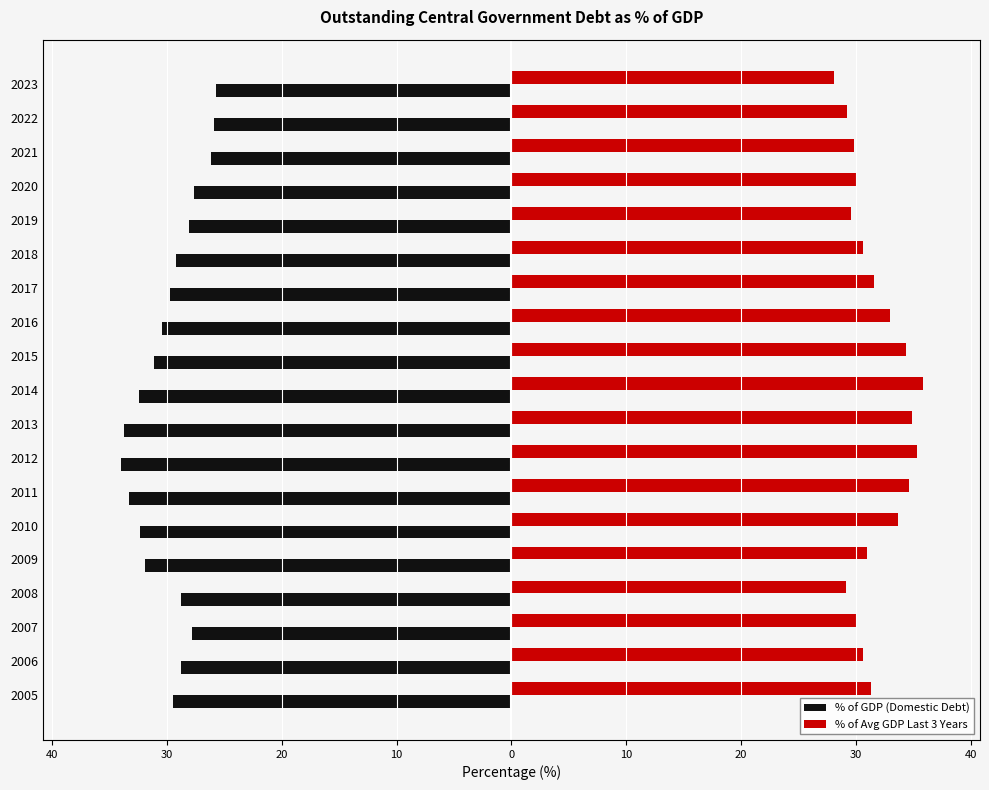

What are all the series names shown in the legend?

% of GDP (Domestic Debt), % of Avg GDP Last 3 Years